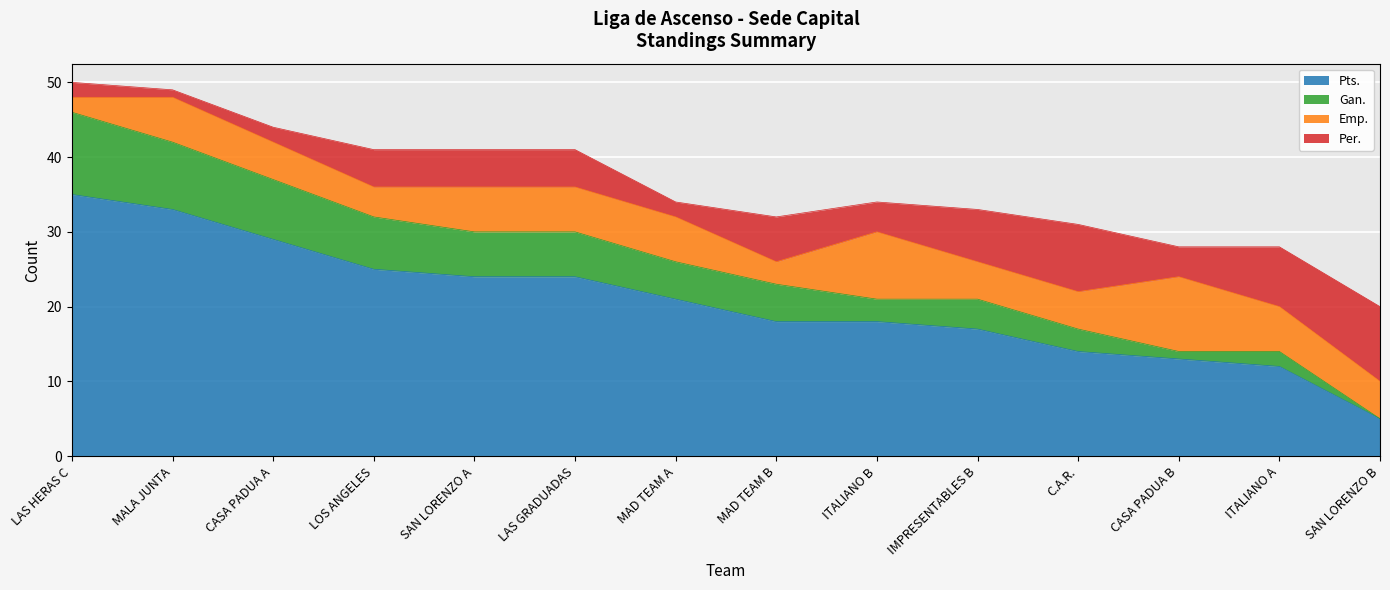

What is the value of the Pts. point at the 9th from the left?

18